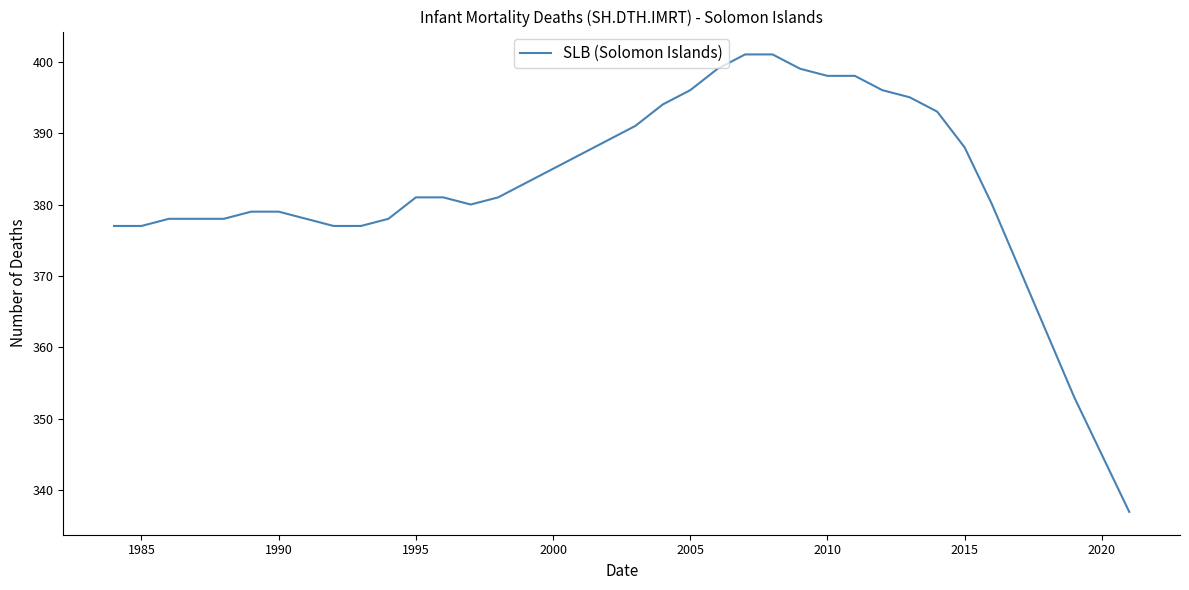

What is the difference between the maximum and minimum values?

64